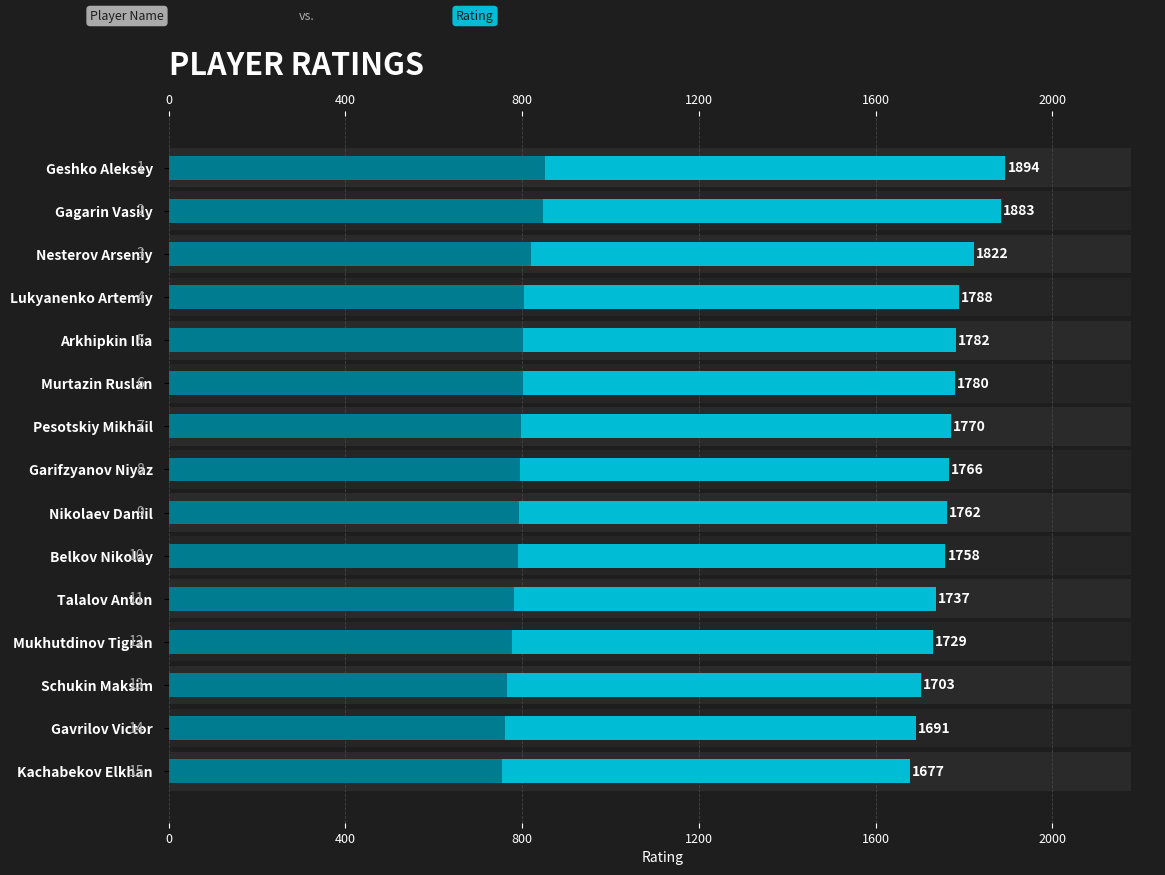

How many bars are there in total?

15